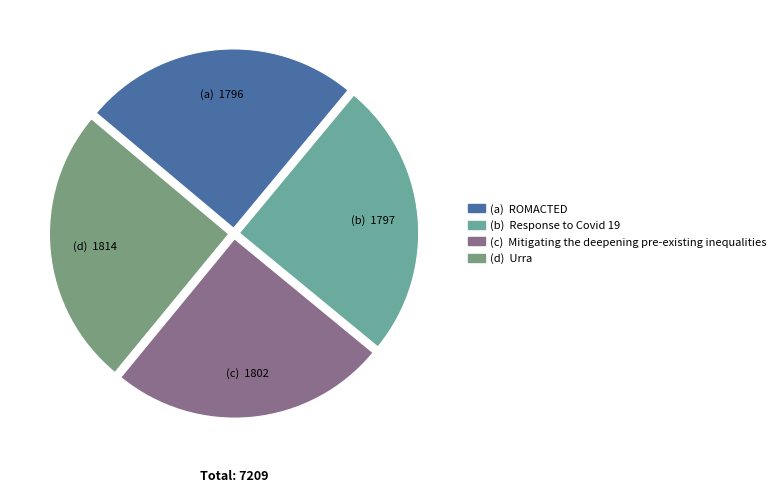

Count the number of slices in the pie.

4